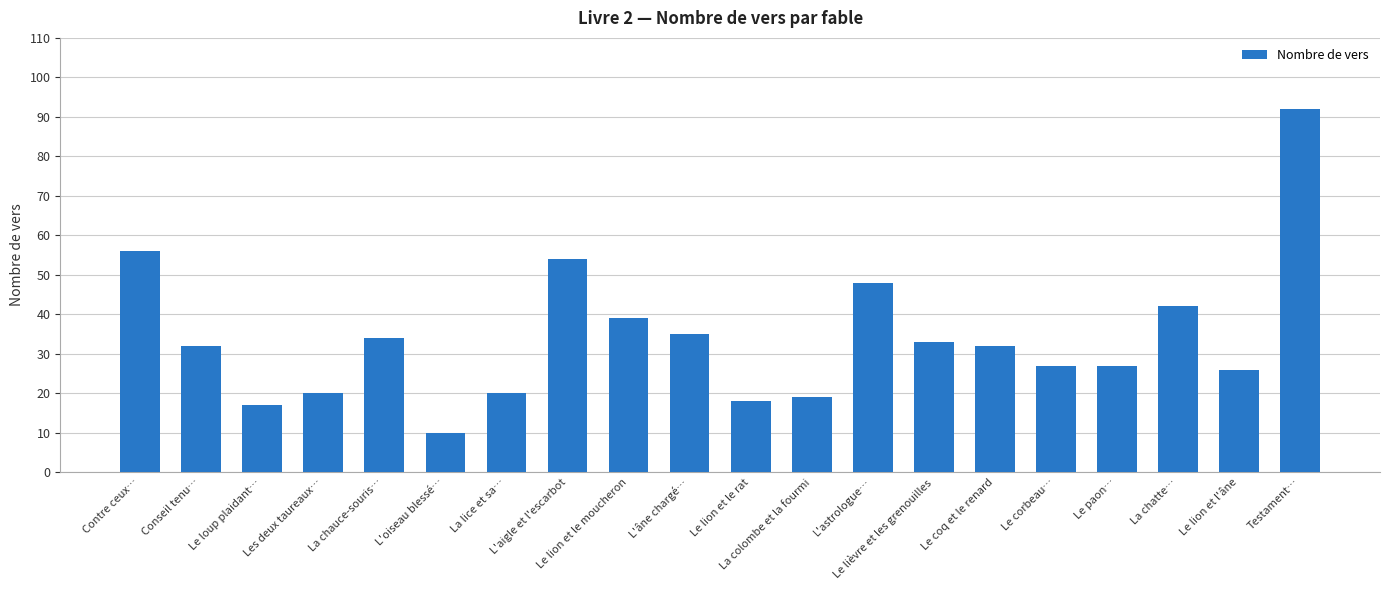

What is the maximum value shown in the chart?

92